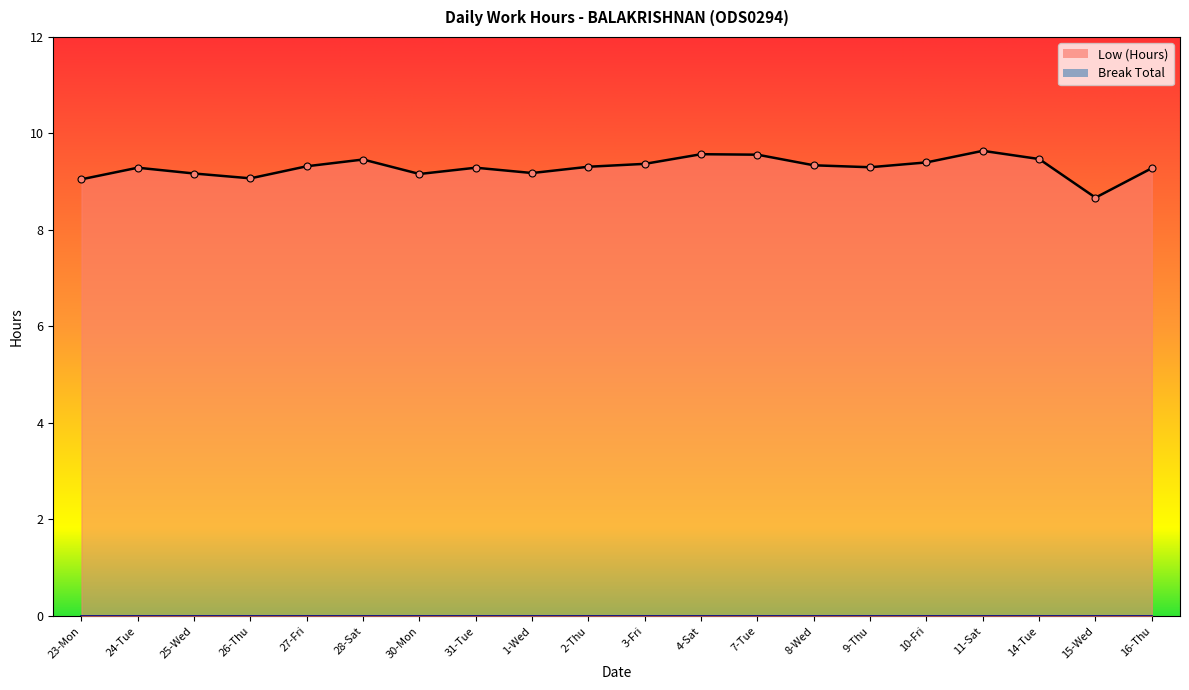

List the labels in order of value, smallest first.

15-Wed, 23-Mon, 26-Thu, 30-Mon, 25-Wed, 1-Wed, 16-Thu, 24-Tue, 31-Tue, 9-Thu, 2-Thu, 27-Fri, 8-Wed, 3-Fri, 10-Fri, 28-Sat, 14-Tue, 7-Tue, 4-Sat, 11-Sat